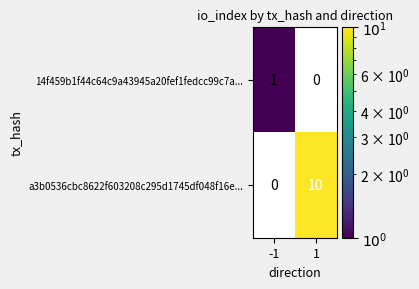

Reading left to right, list all the values displayed in this chart.

14f459b1f44c64c9a43945a20fef1fedcc99c7a...: 1	0
a3b0536cbc8622f603208c295d1745df048f16e...: 0	10